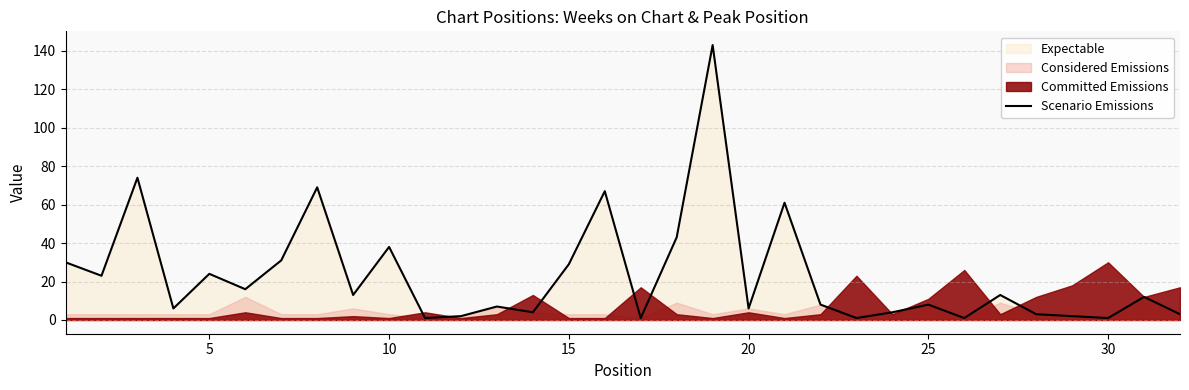

What is the minimum value shown in the chart?

1